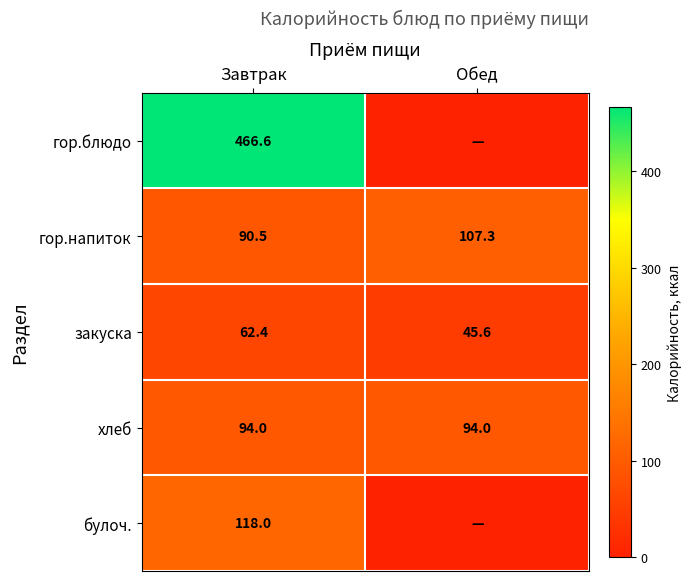

What is the spread (max minus min) of values at Завтрак?

404.2